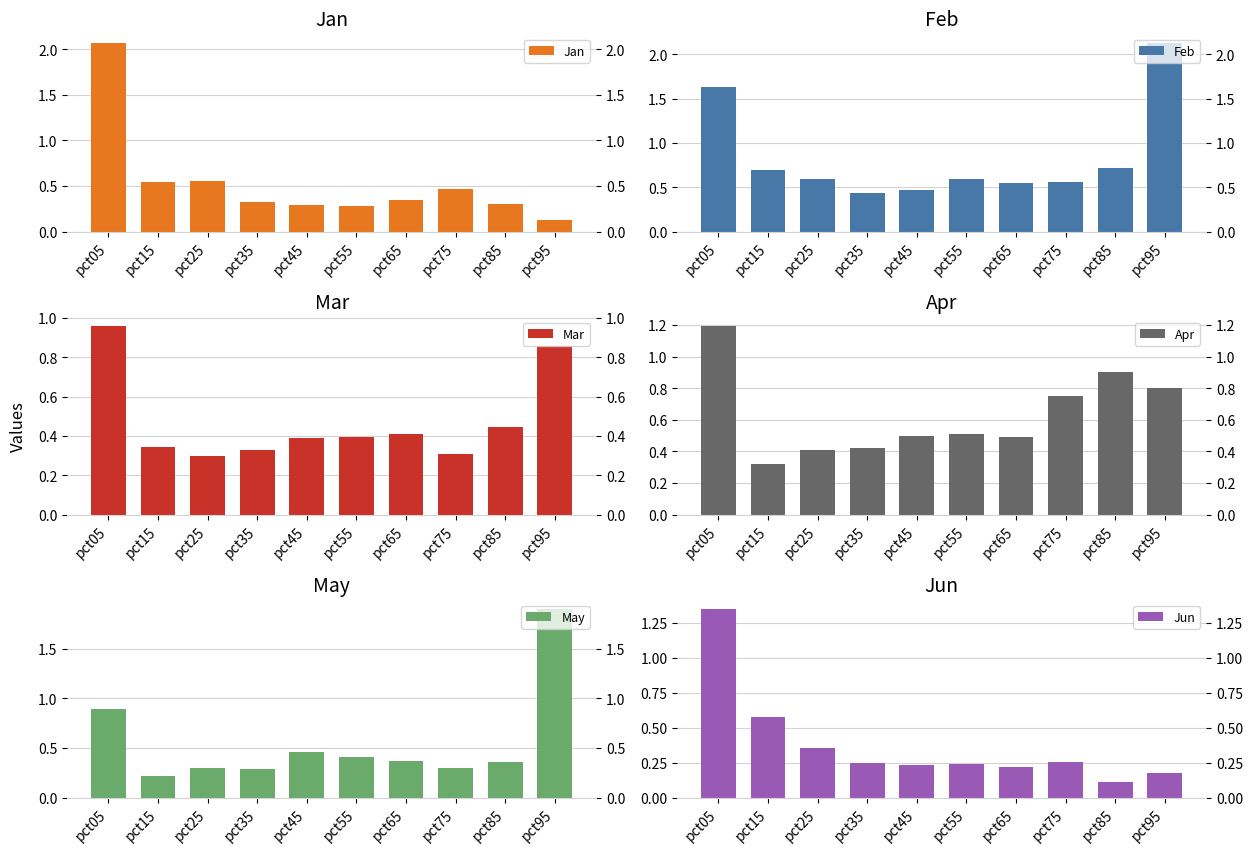

Which series has the widest spread of values?

Jan